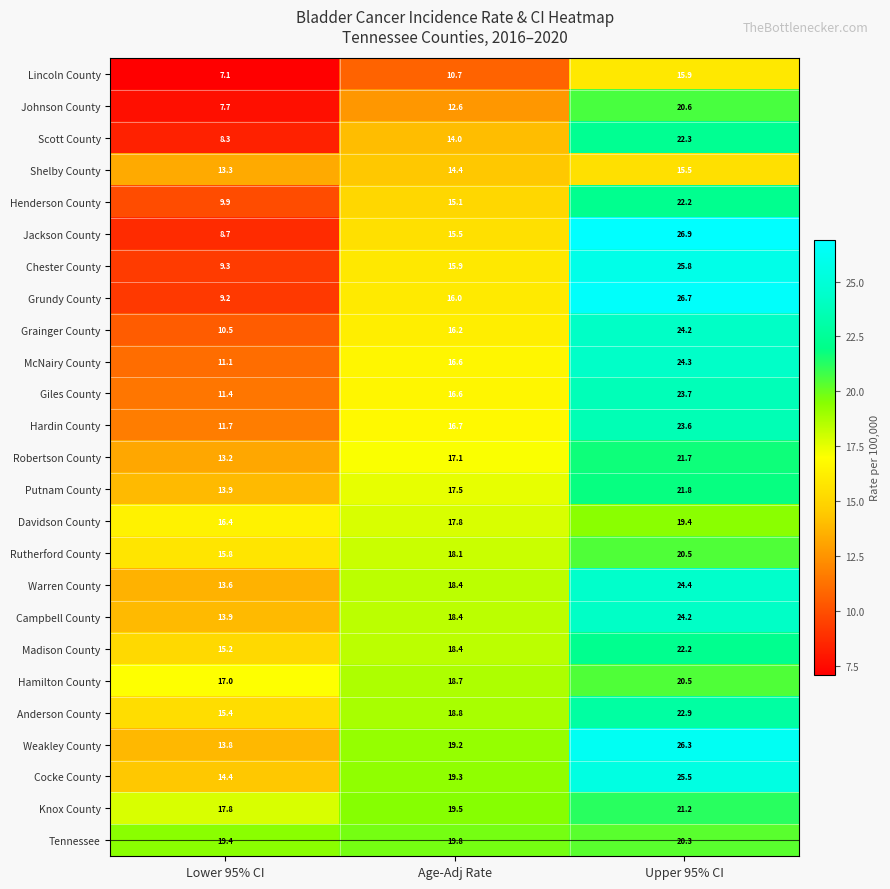

What is the maximum value for Weakley County?

26.3